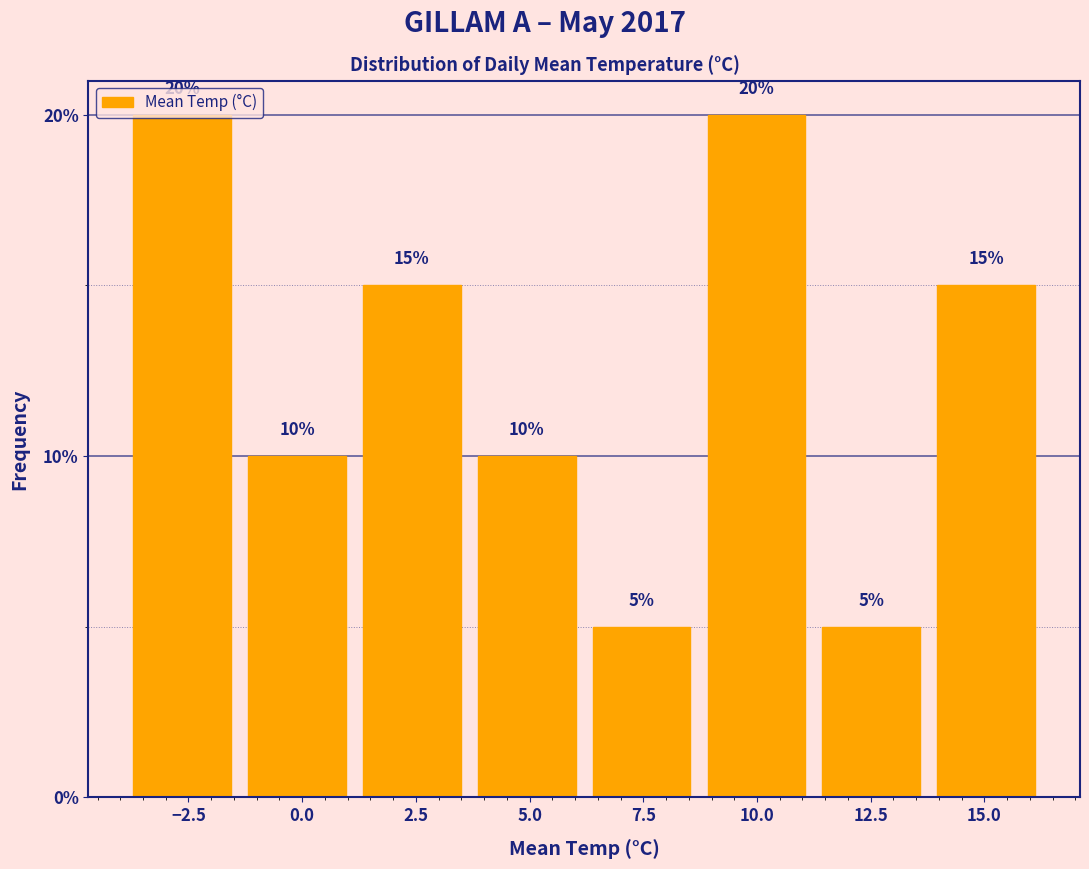

What is the height of the bar covering 1.0 to 3.5 on the x-axis? The bar edges are not printed on the chart, so give them approximately, as read against the axis.

15